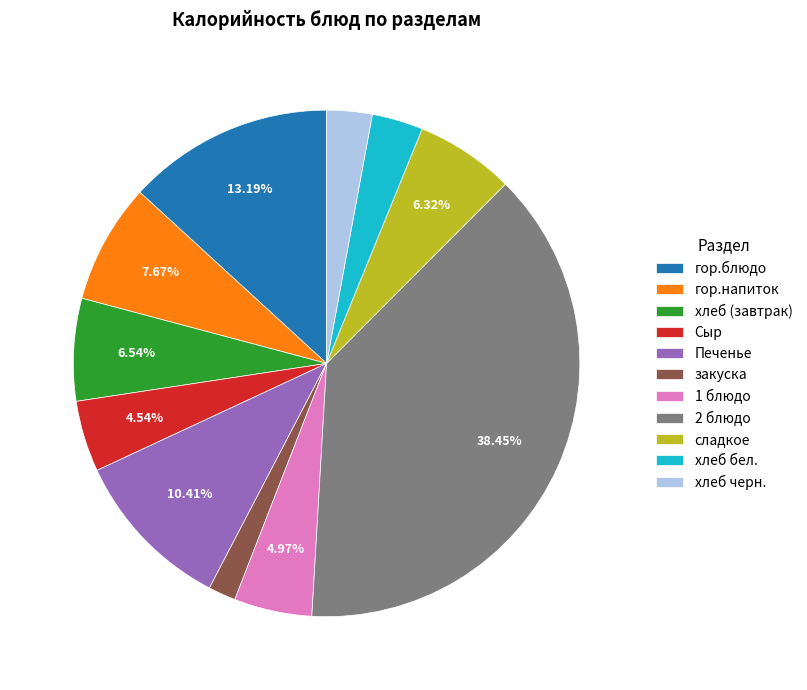

Does any single category account for the majority?

No